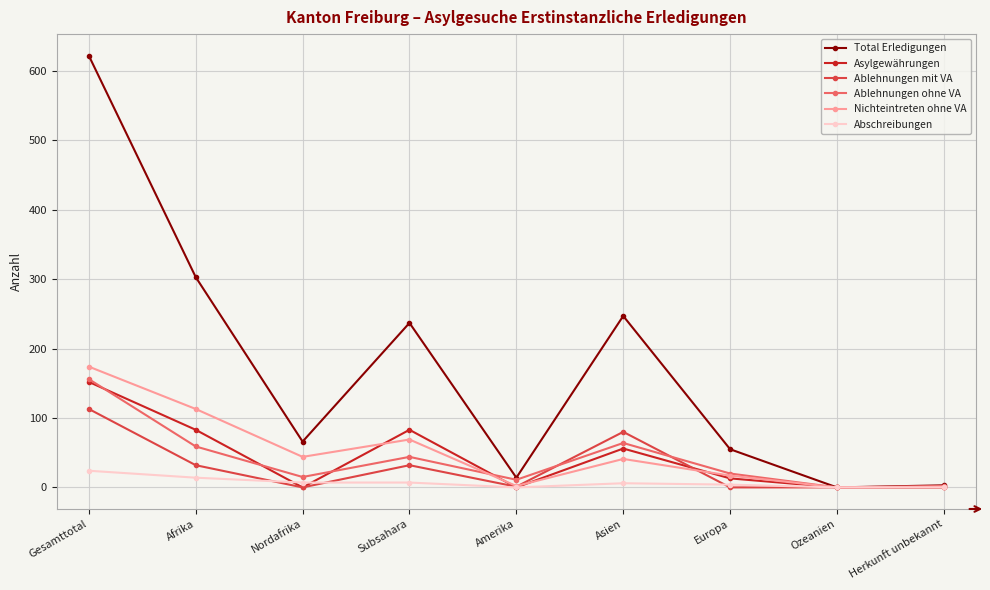

What position from the left is Nordafrika?

3